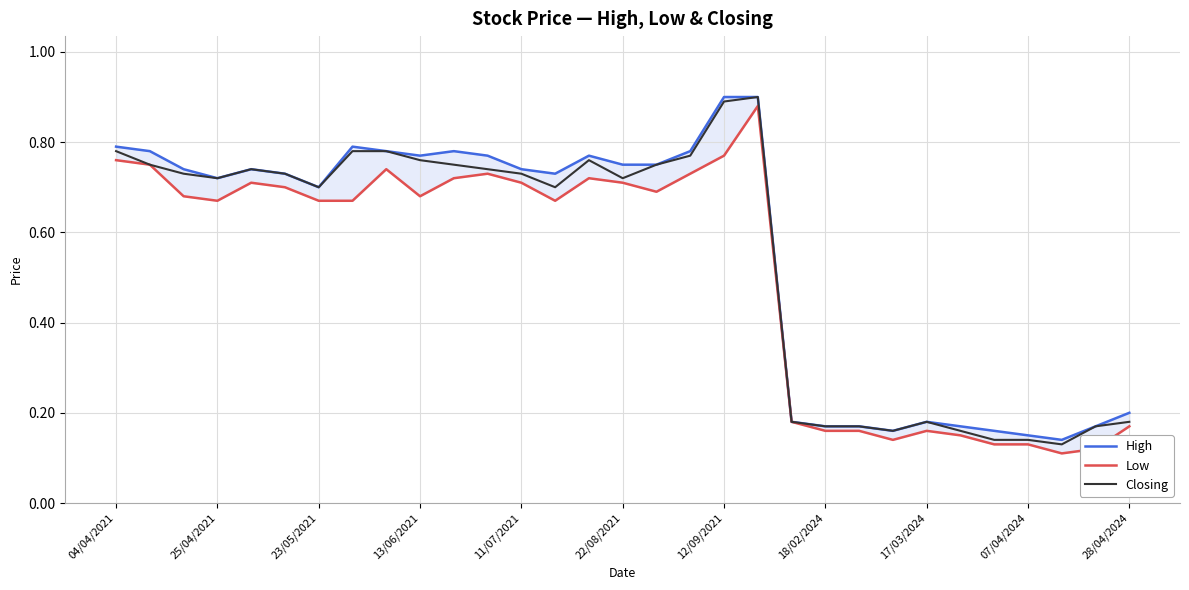

How many High values are between 0 and 1?

31